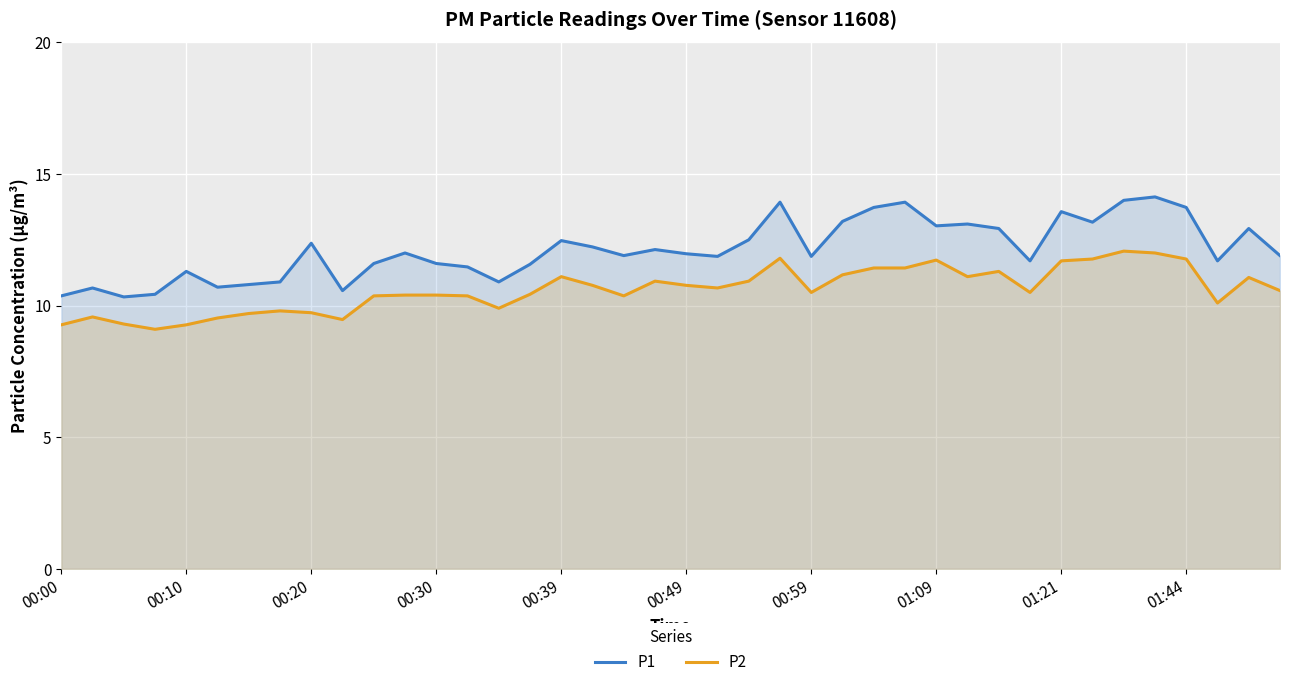

Which series has the largest range (max minus min)?

P1